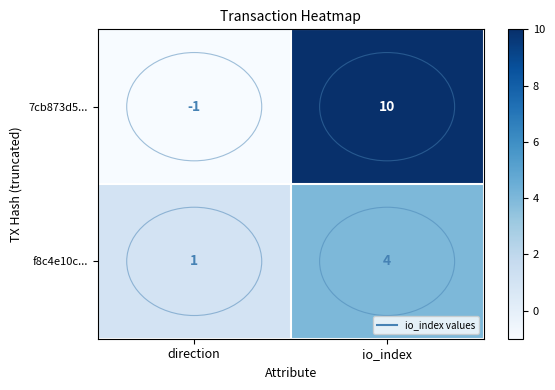

Which category has the lowest value in the 7cb873d5... series?

direction